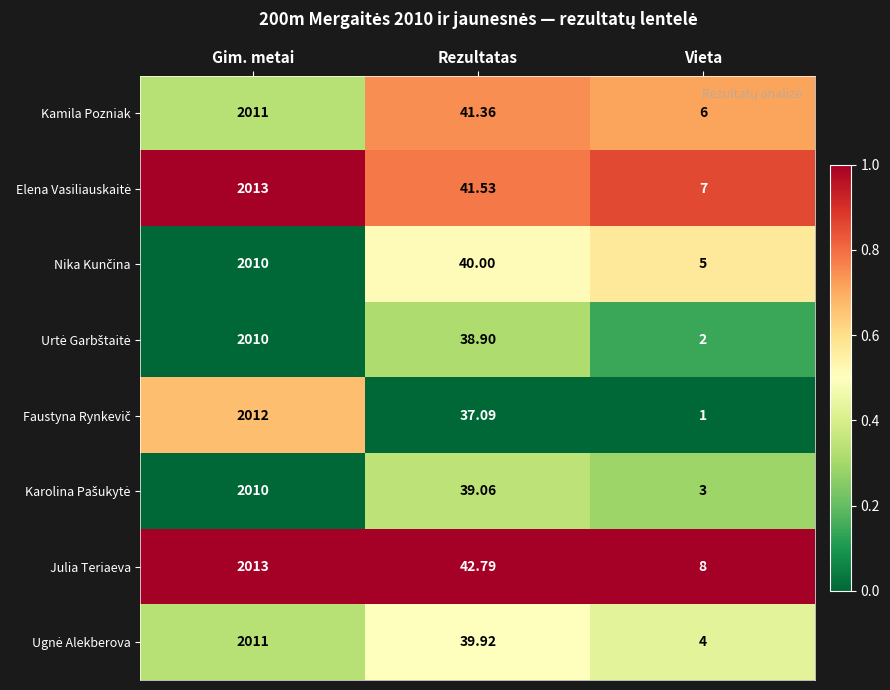

How many values in the Kamila Pozniak series exceed 41?

2